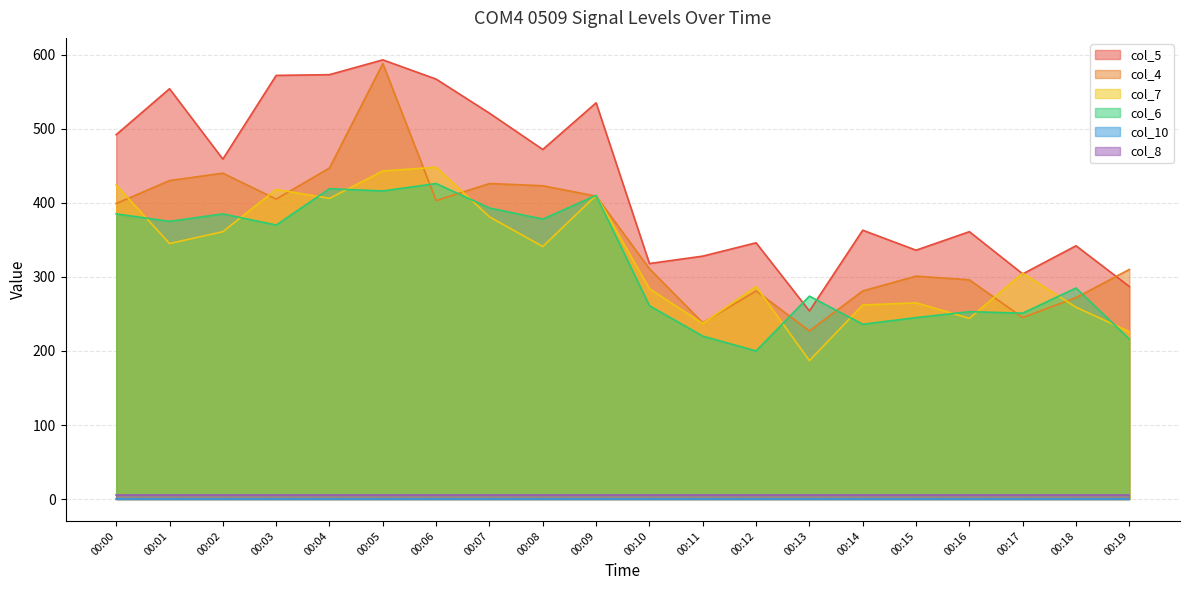

What value does the col_5 series have at 00:18?

342